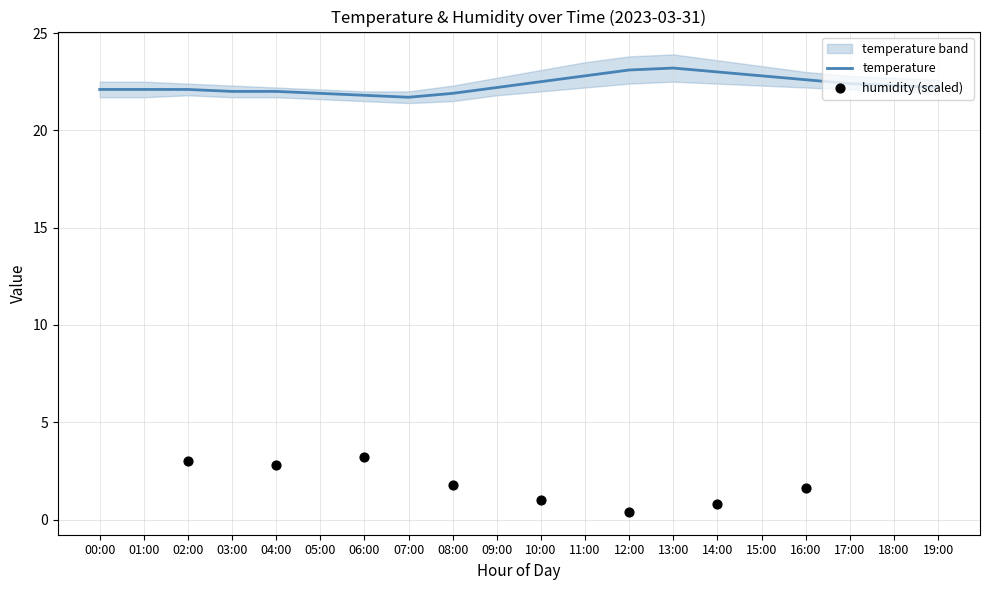

Is it true that temperature equals 7.7 at 06:00?

False